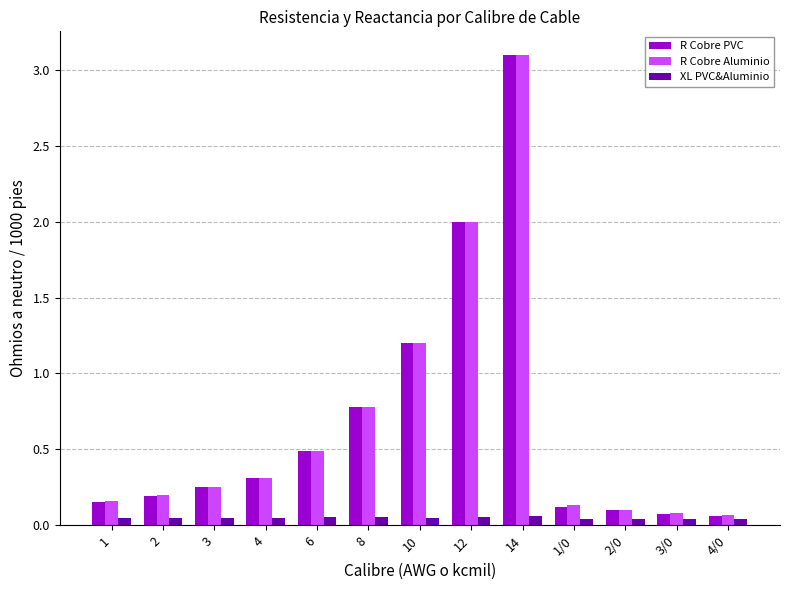

Which category has the highest value in the R Cobre Aluminio series?

14